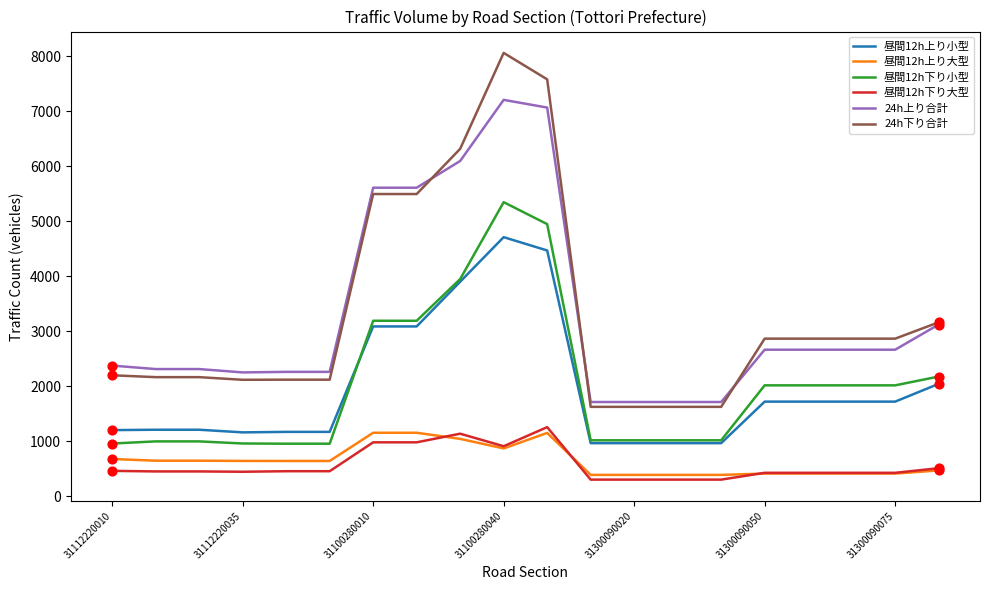

Which series has the largest range (max minus min)?

24h下り合計